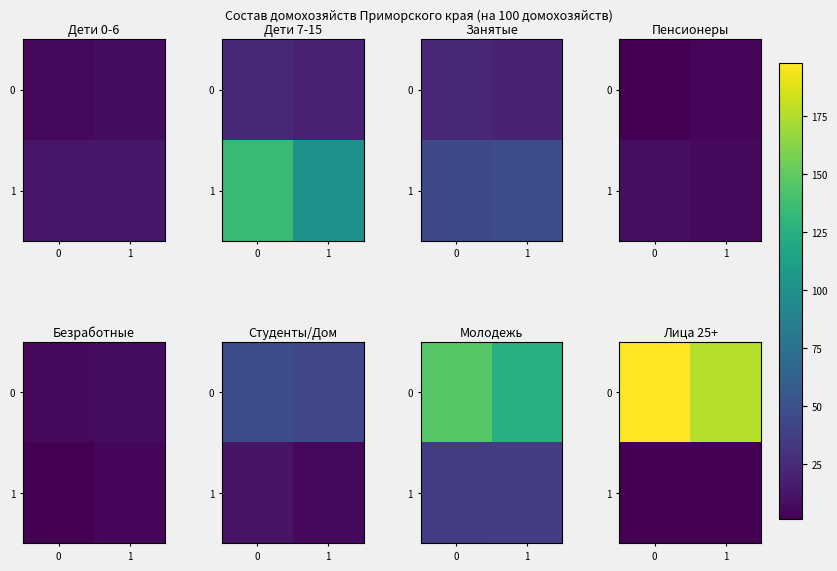

List the labels in order of 1 value, smallest first.

0, 1